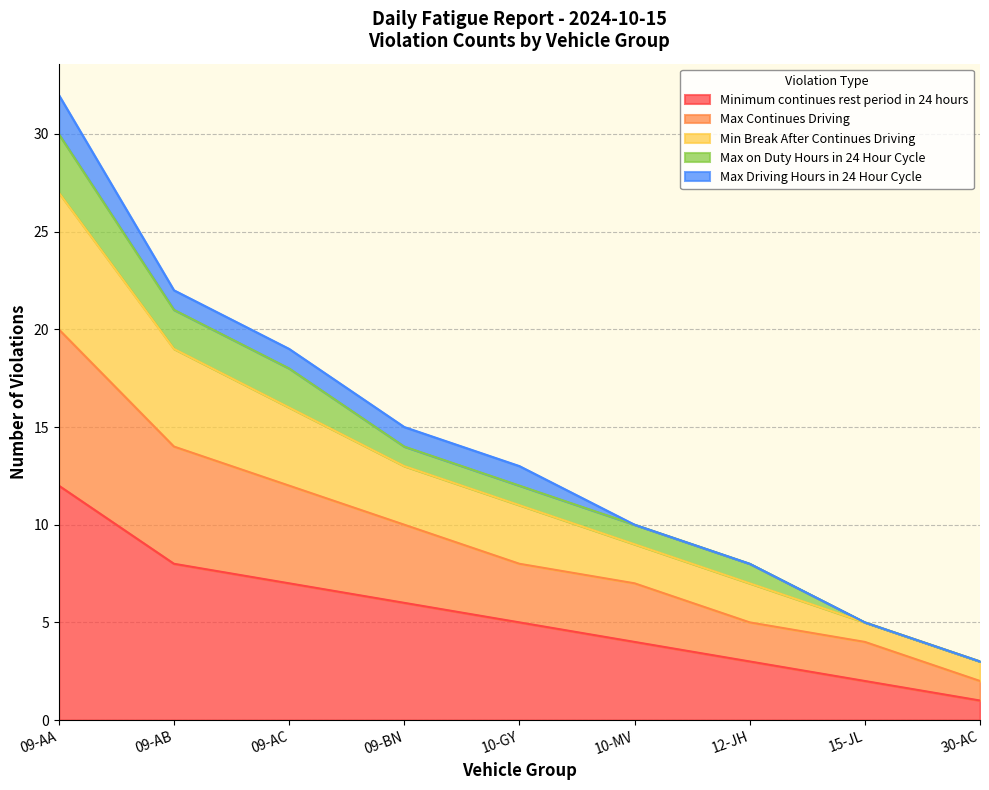

Where is Max Continues Driving nearest to the value 11?

09-AC